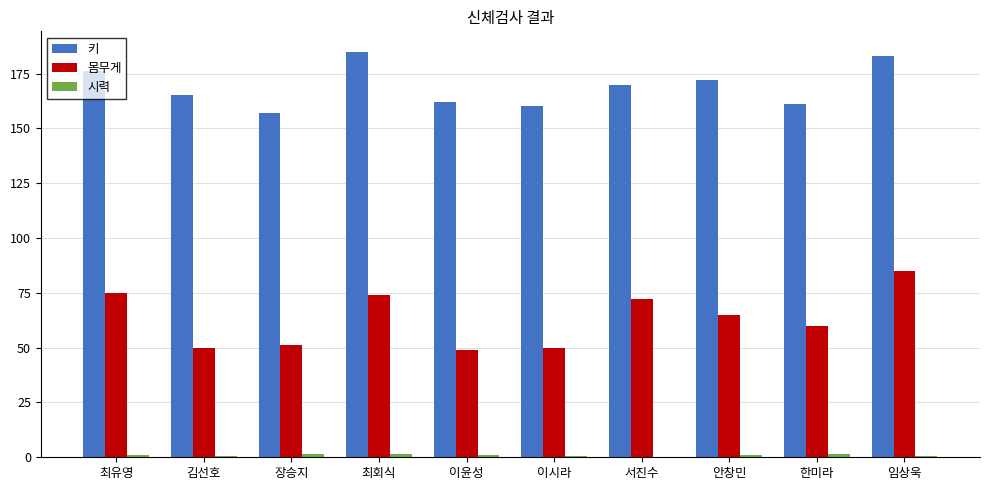

Where is 몸무게 nearest to the value 67?

안창민